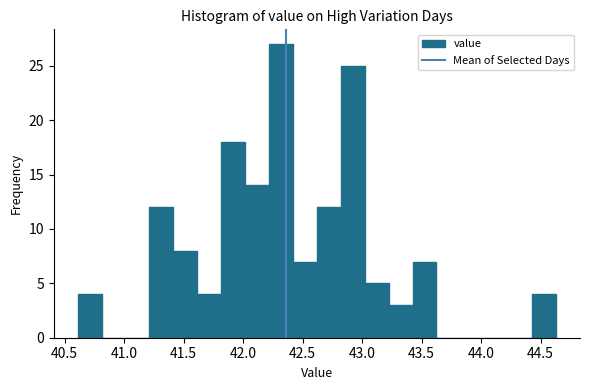

How tall is the bar that spans 44.45 to 44.65 on the x-axis? Neither the bar edges nor the heights are printed on the chart, so give them approximately, as read against the axes.

4